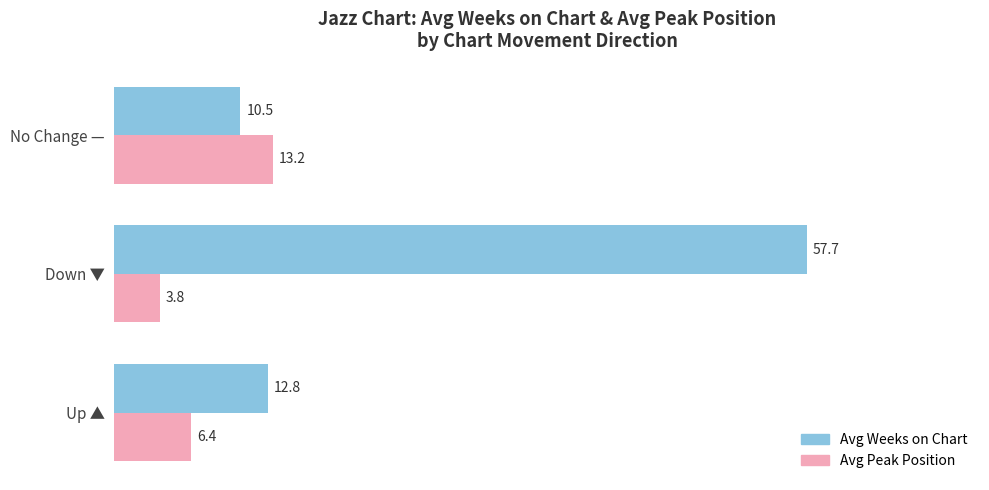

Which series has the largest total across all categories?

Avg Weeks on Chart